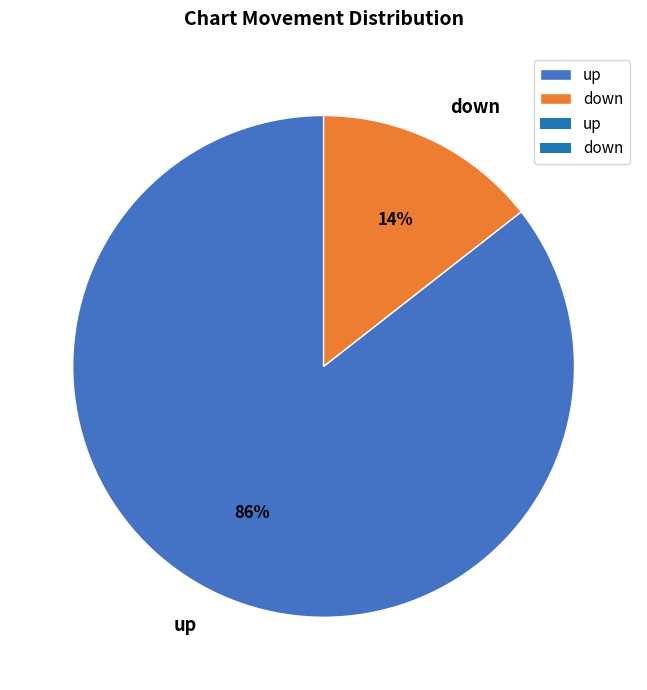

The down slice represents 29% of the pie. True or false?

False